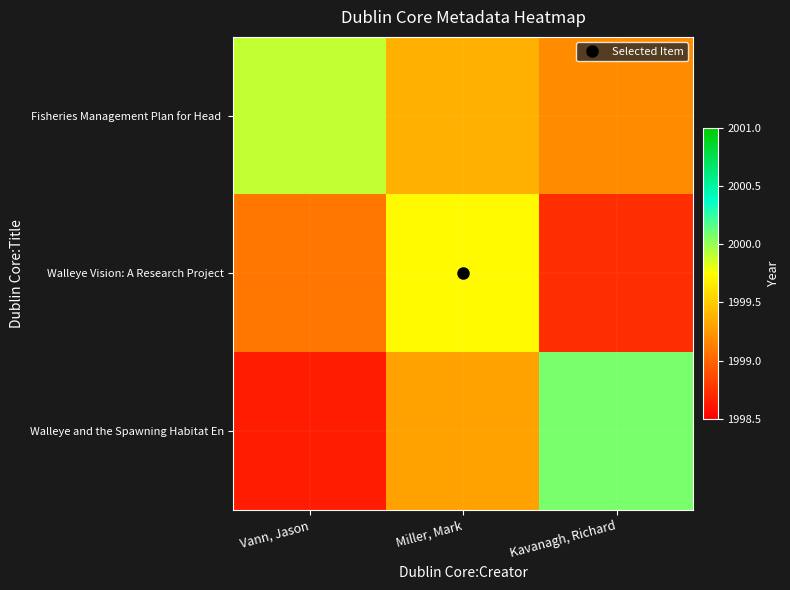

How many categories are shown in the chart?

3